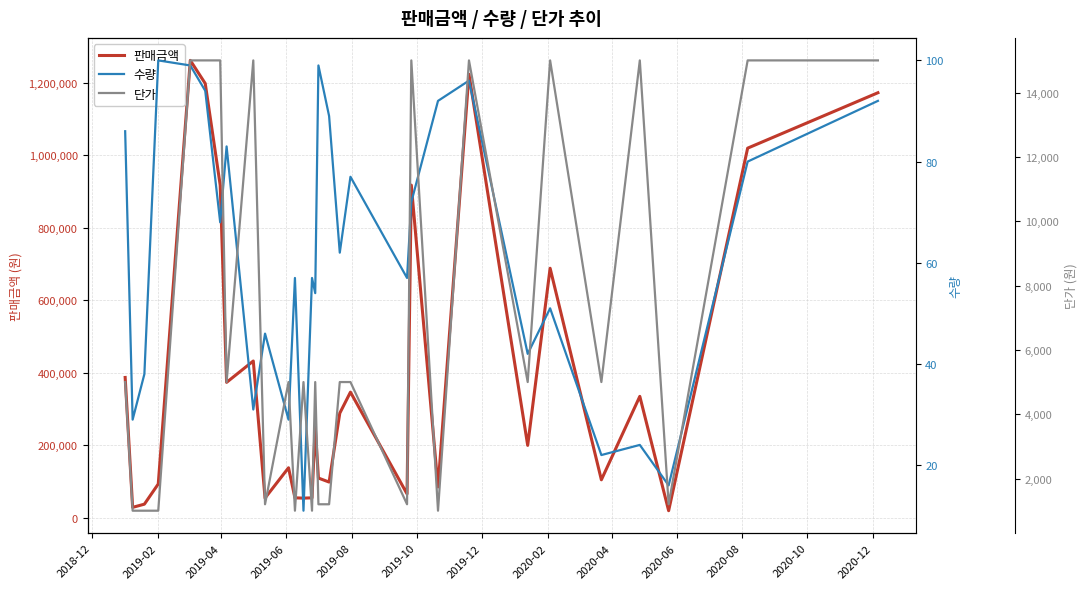

What is the minimum value for 판매금액?

19200